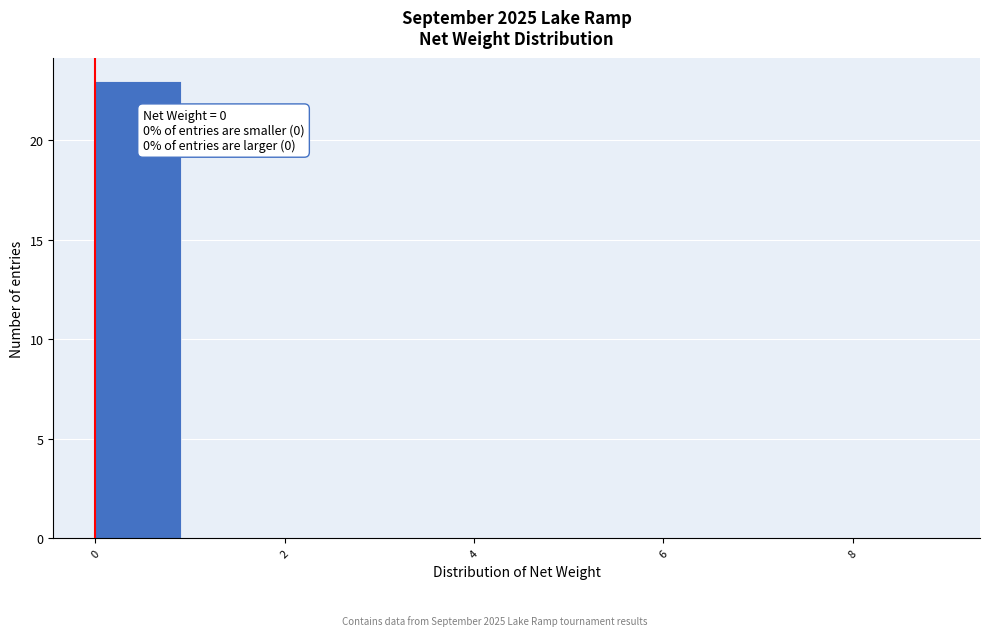

Over which range of the x-axis is the bar tallest?

0 to 1